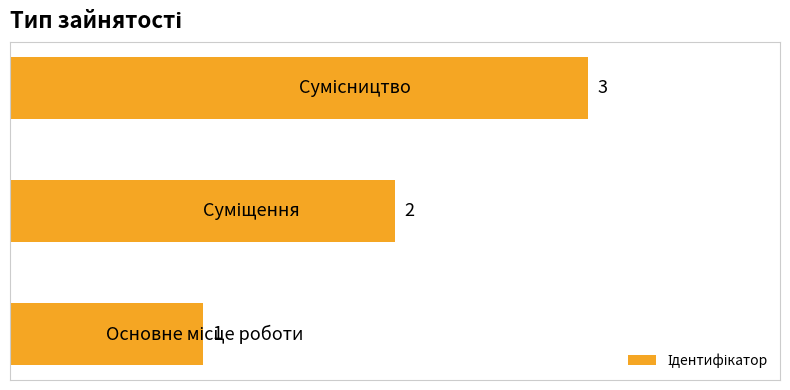

Count the values in the range 1 to 3.

3